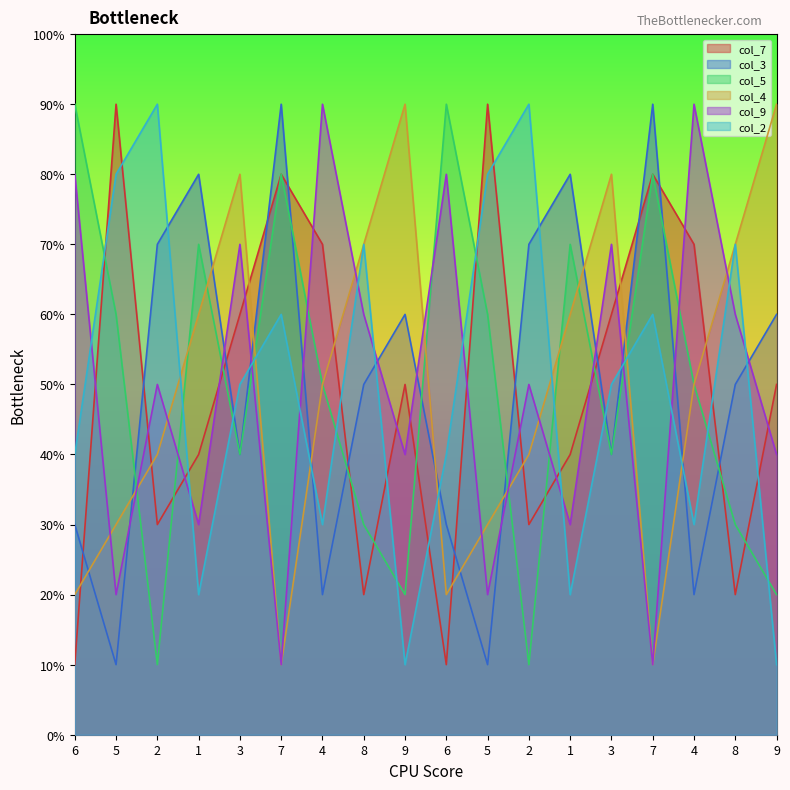

Rank the series by their maximum value, from lowest to highest.

col_7, col_3, col_5, col_4, col_9, col_2